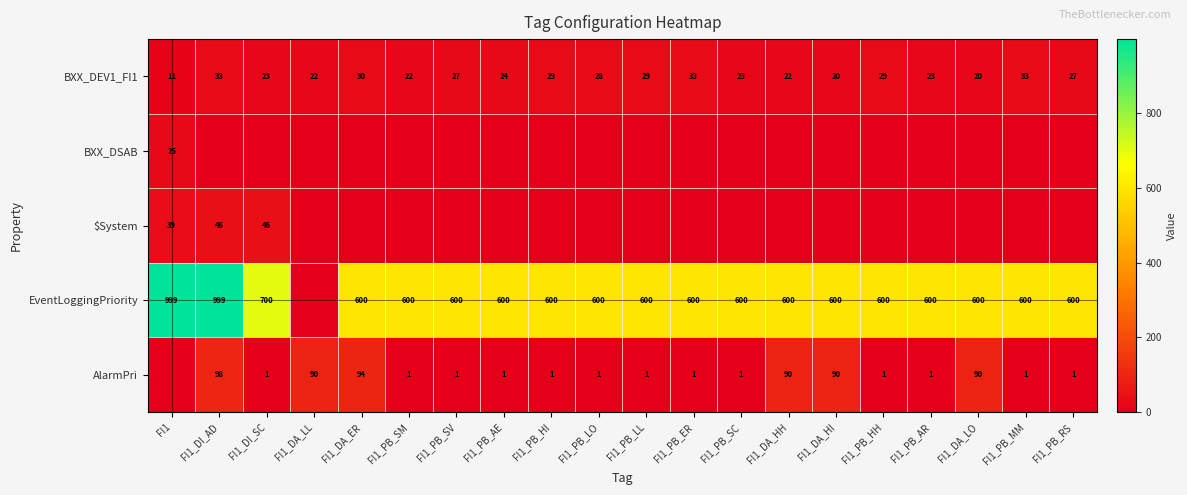

Which category has the lowest value across all series?

FI1_DI_AD